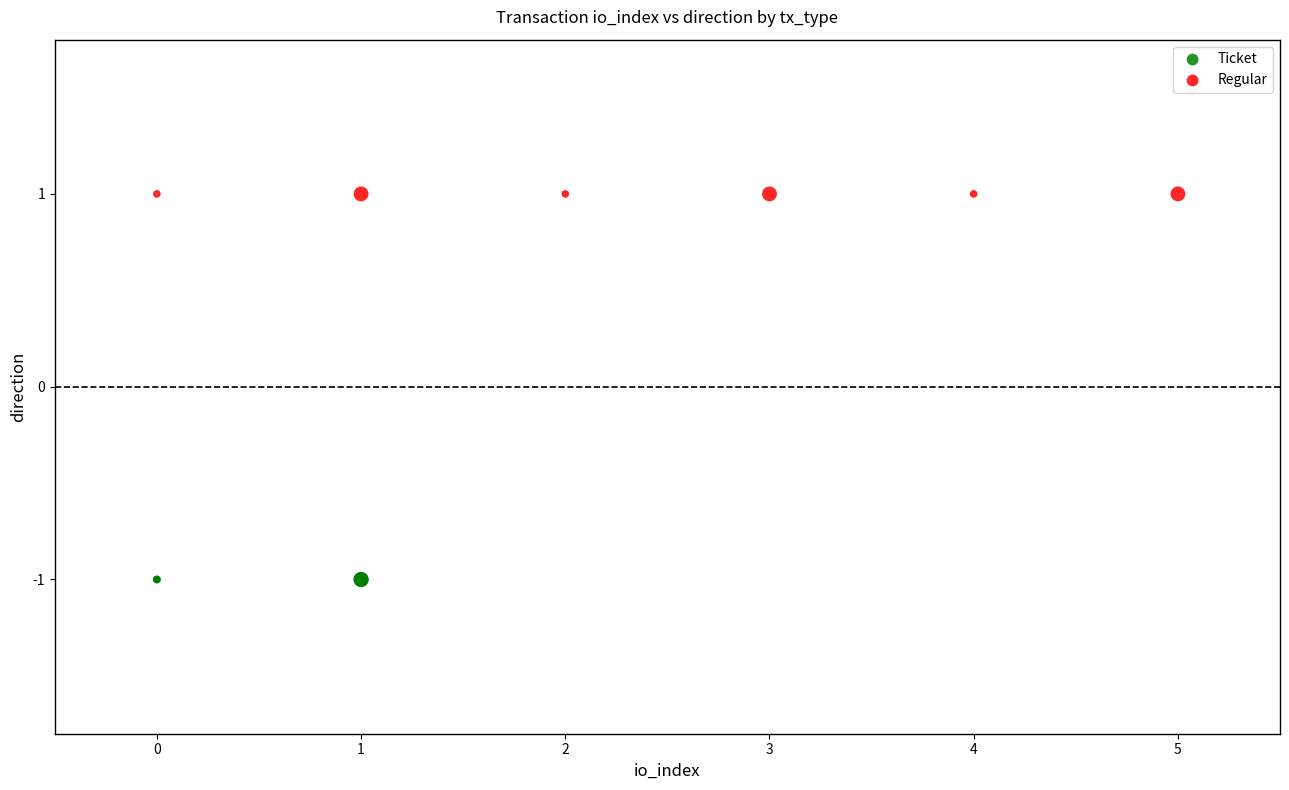

Which series reaches the maximum Y coordinate?

Regular